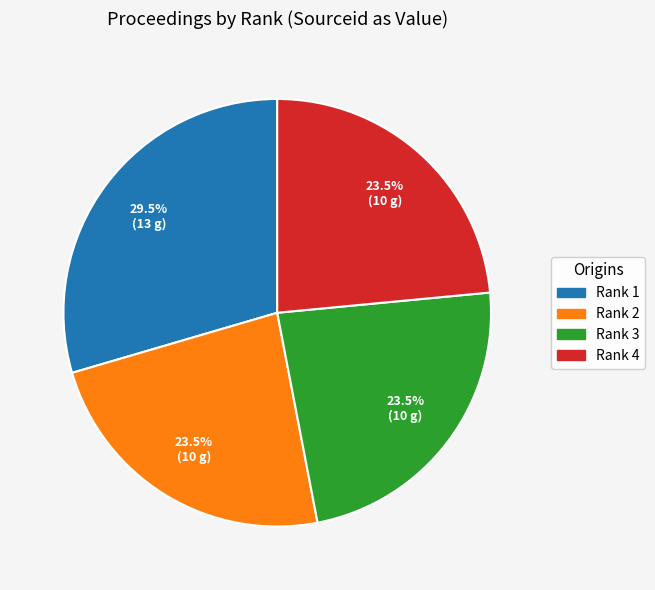

Between Rank 1 and Rank 3, which is larger?

Rank 1